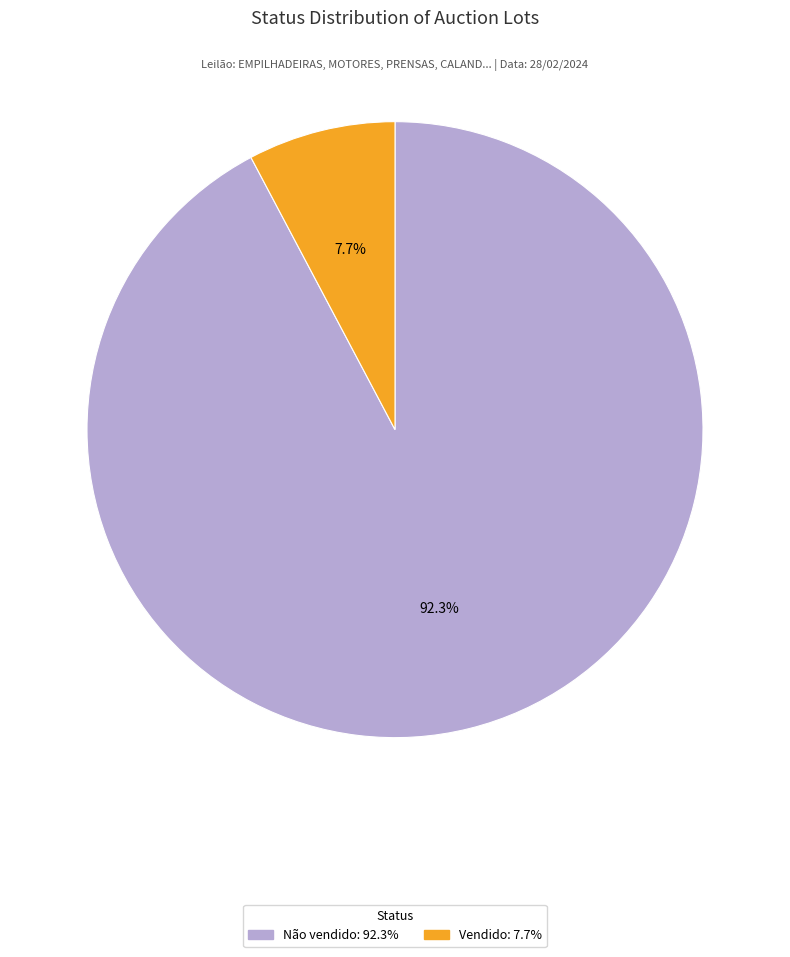

What percentage do Vendido and Não vendido together represent?

100.0%